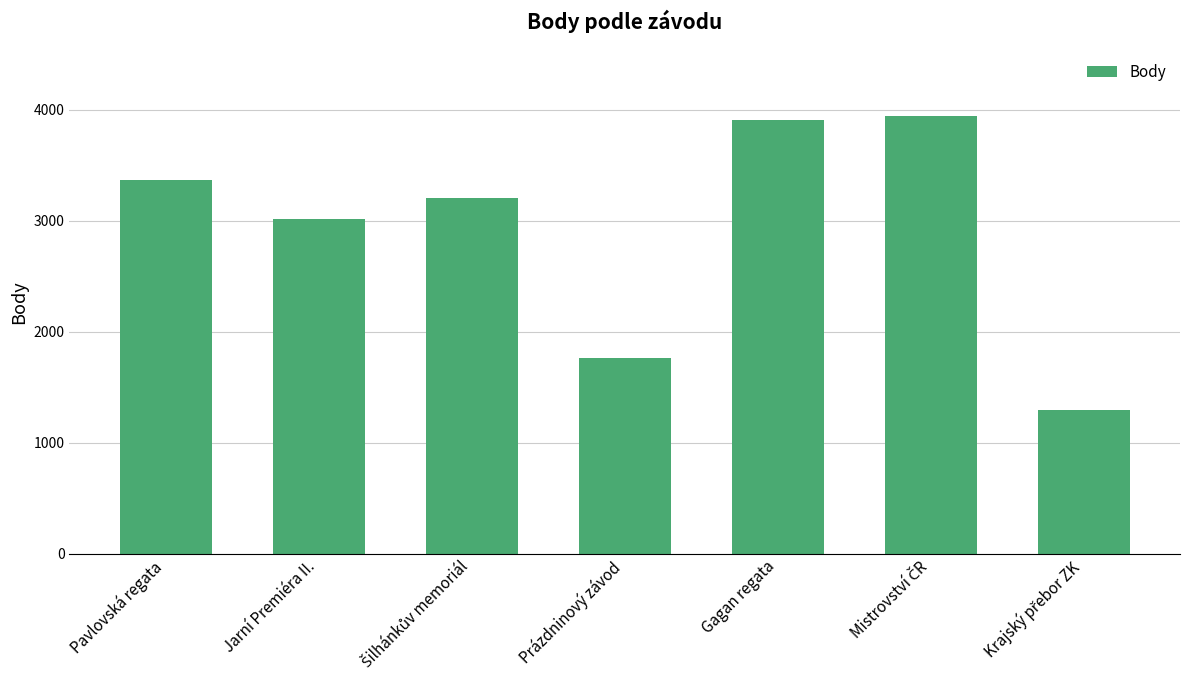

How many data points are less than 3200?

3